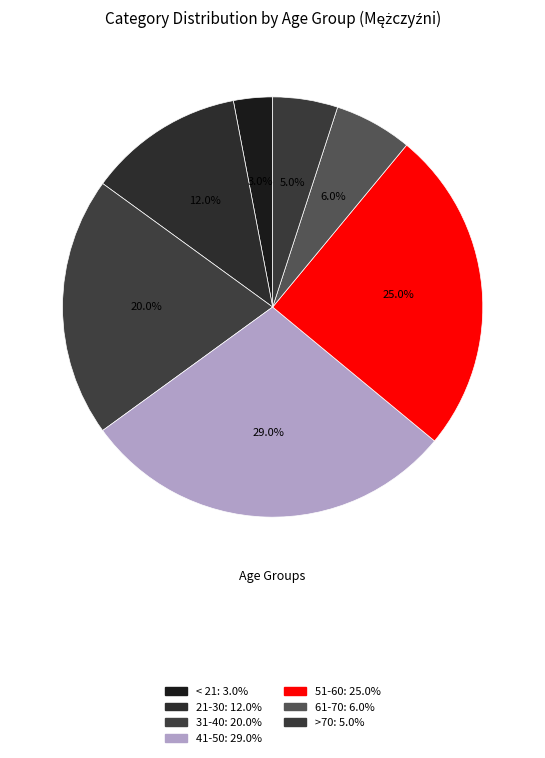

What is the smallest slice in the pie chart?

< 21